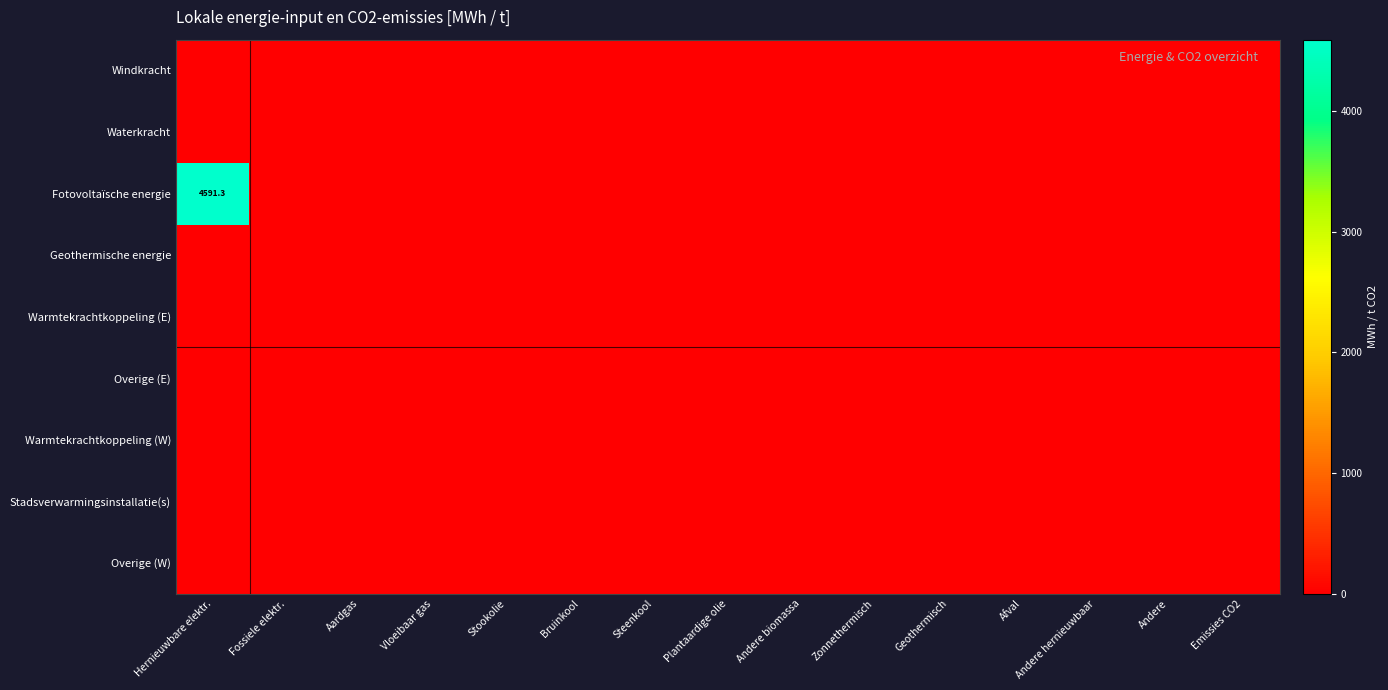

At which category is the sum across all series the highest?

Hernieuwbare elektr.